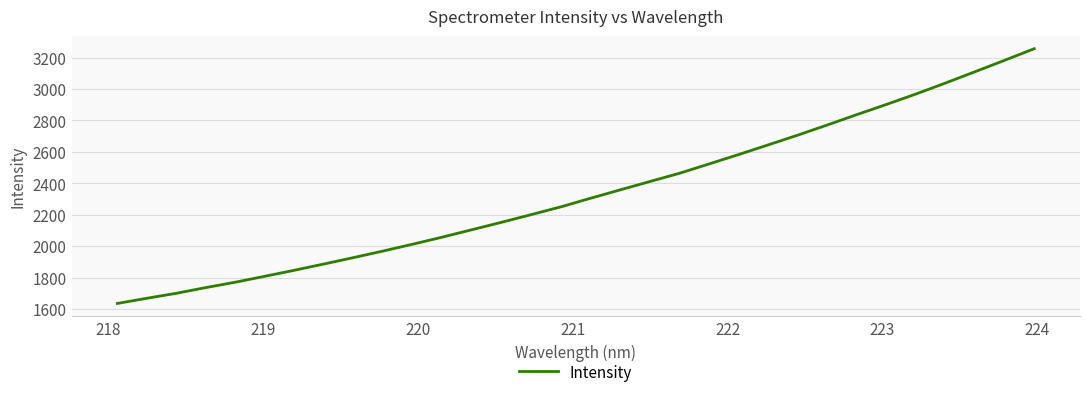

What is the minimum value shown in the chart?

1634.9